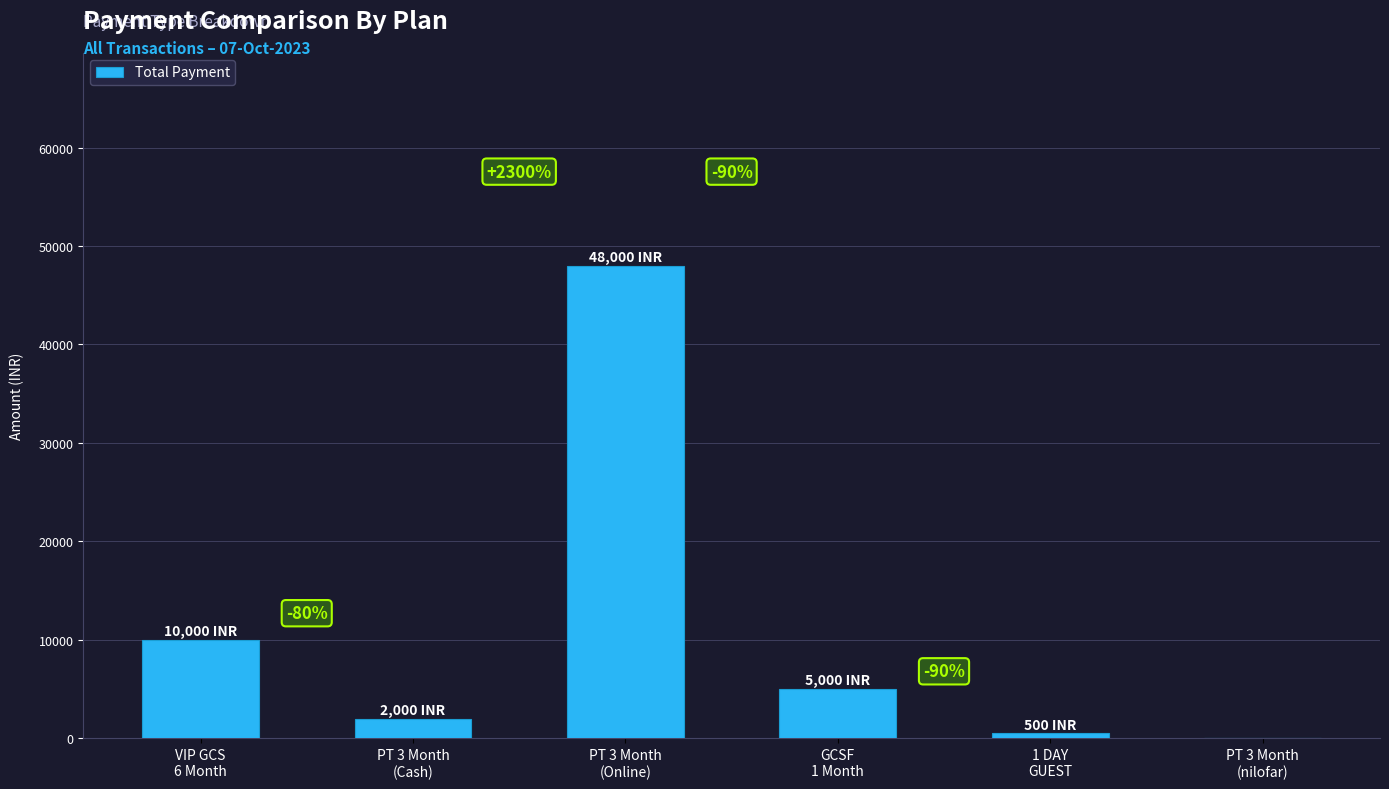

Are the bars horizontal?

No